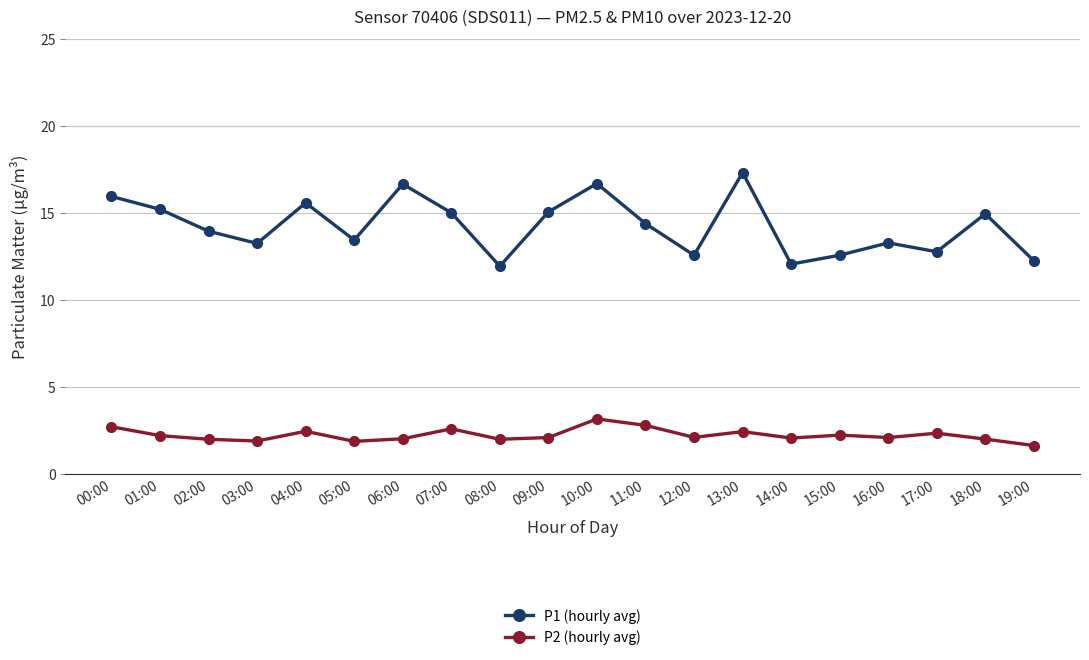

What is the label of the 11th point from the right?

09:00